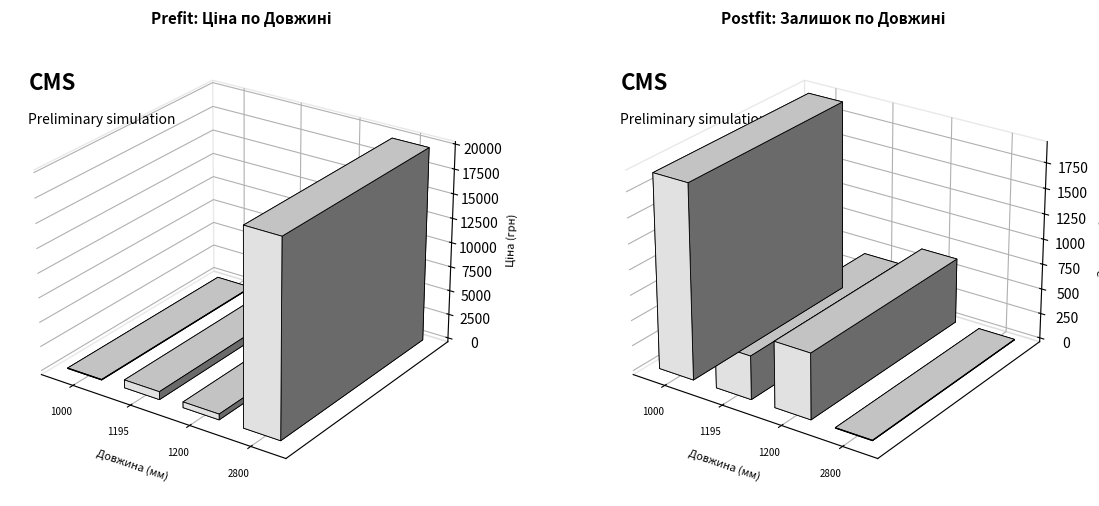

Reading left to right, transcribe all the data shown in this chart.

Ціна: 1000=56.7	1195=813.0	1200=586.0	2800=19831.1
Залишок: 1000=1914.0	1195=430.0	1200=649.0	2800=5.0